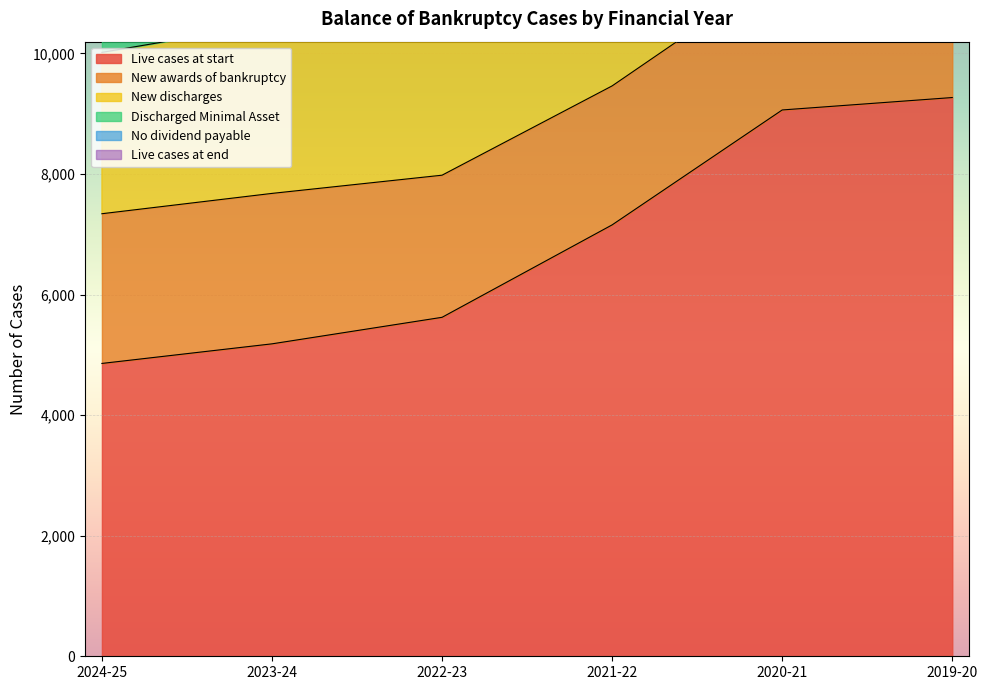

What is the sum of all Live cases at start values?

41144